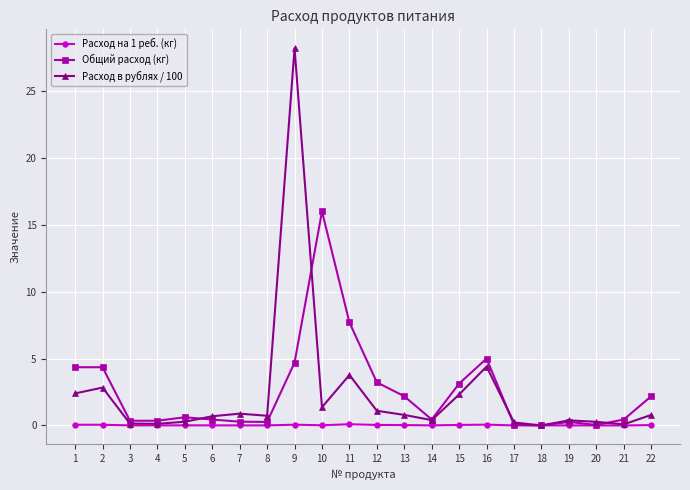

List the series in order of their peak value, lowest first.

Расход на 1 реб. (кг), Общий расход (кг), Расход в рублях / 100